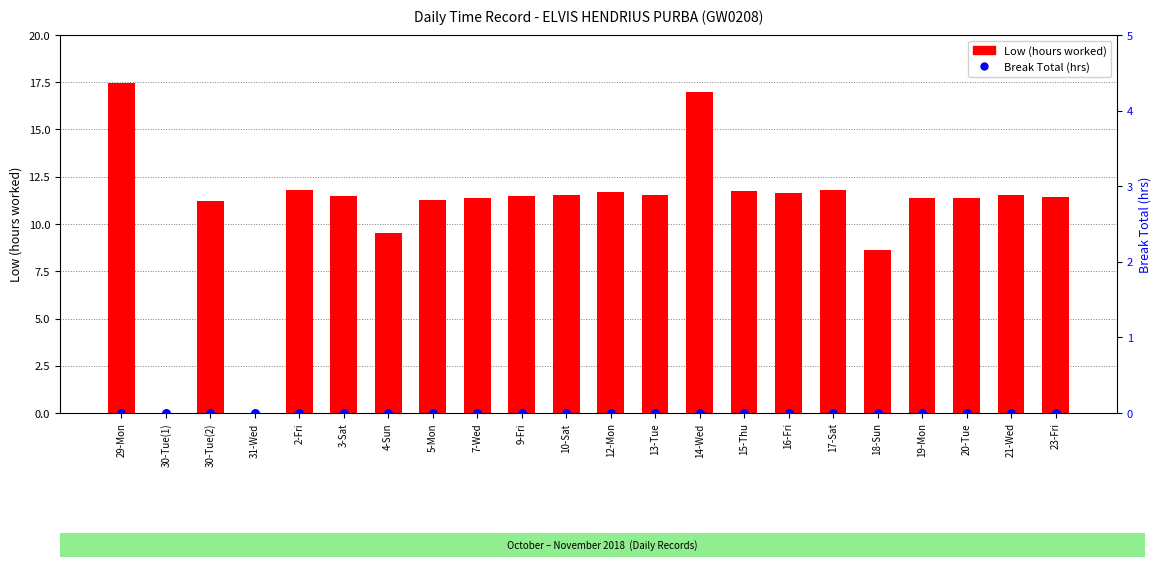

Which series reaches the maximum Y coordinate?

Low (hours worked)